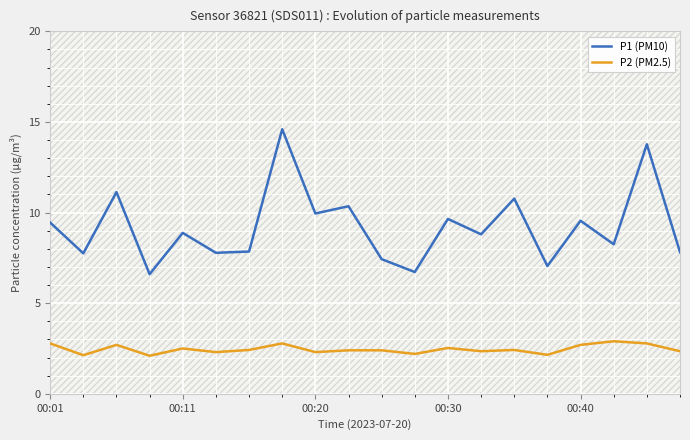

What is the average value of the P1 (PM10) series?

9.2